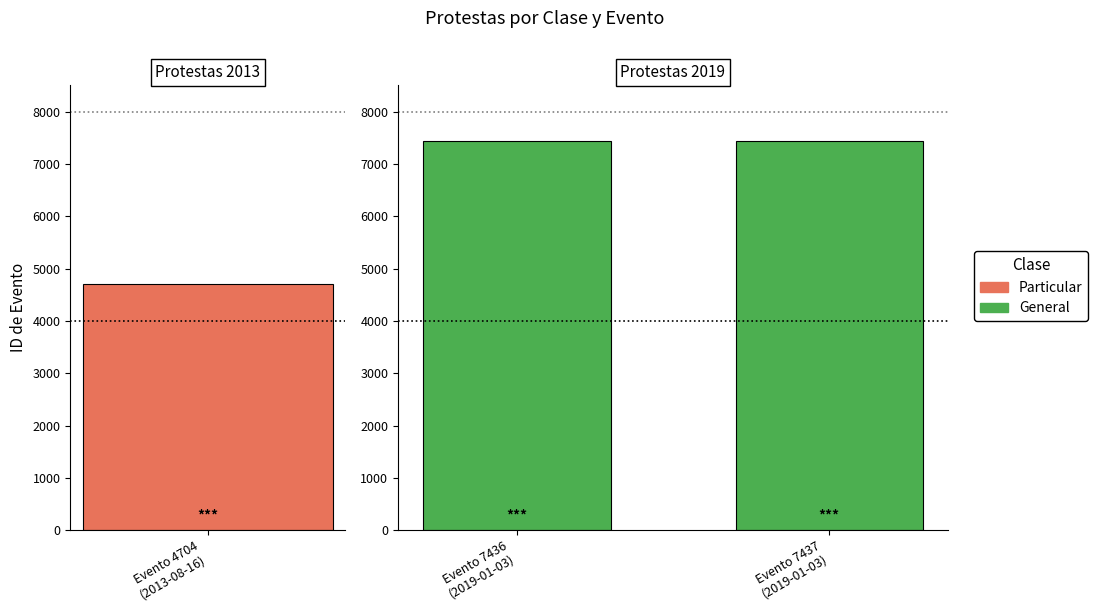

Where does the data first go above 7436?

2